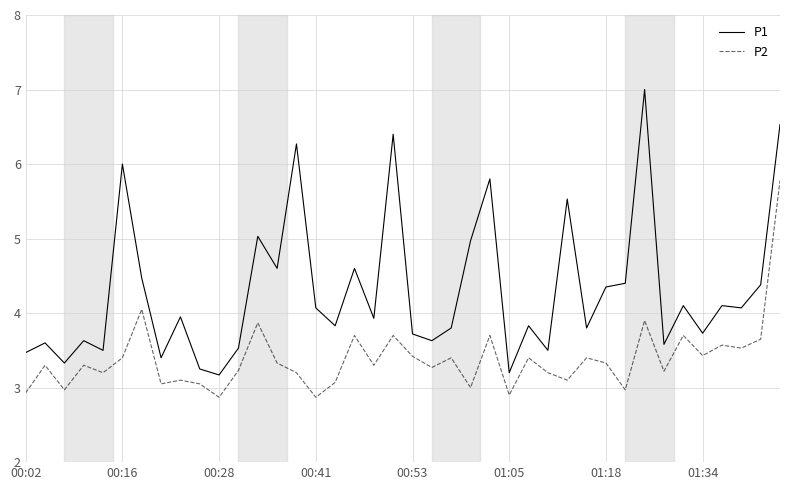

What is the highest value of the P2 series?

5.8